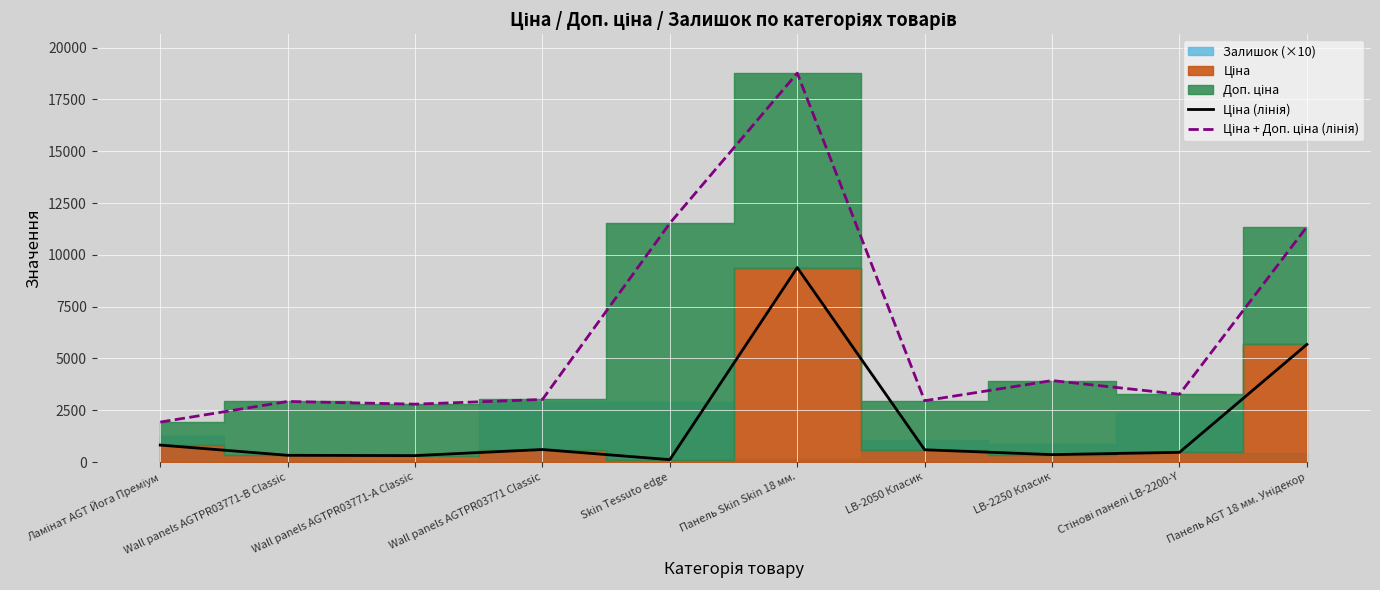

What is the difference between the maximum and minimum values in the Ціна + Доп. ціна (лінія) series?

16840.2